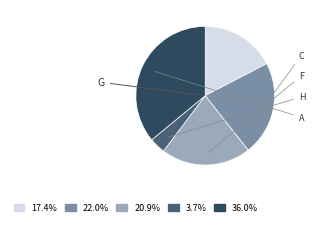

Do 20.9% and 22.0% together represent more than half of the pie?

No